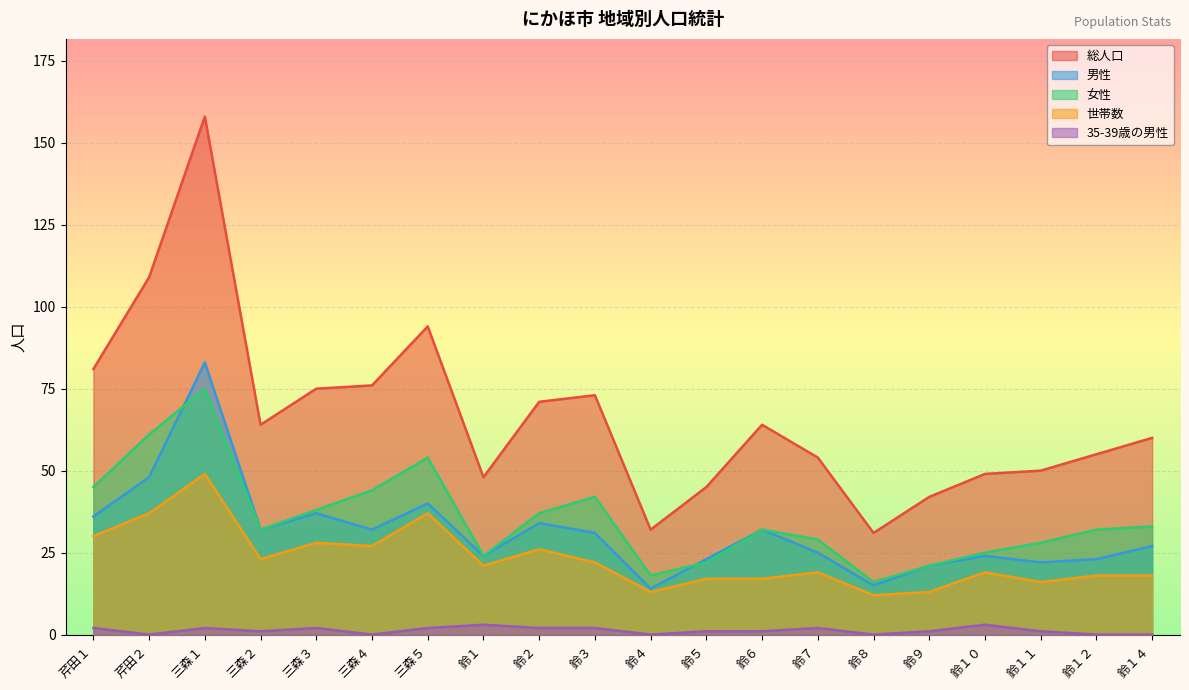

True or false: 総人口 and 男性 cross at least once.

False